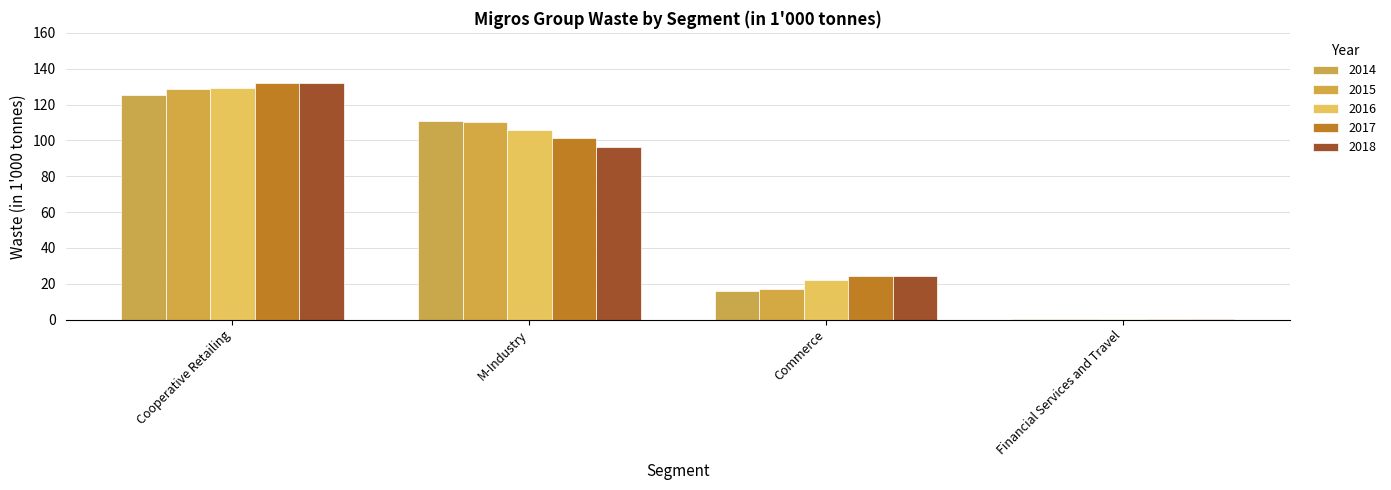

What is the spread (max minus min) of values at Cooperative Retailing?

7.0